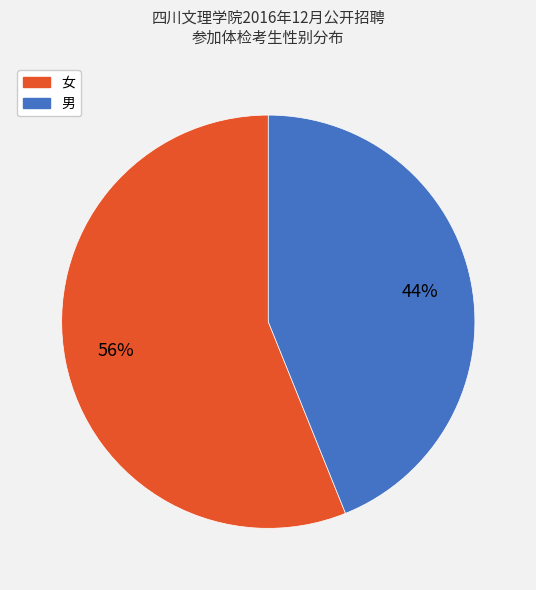

To the nearest percent, what is the difference between the 男 and 女 slice percentages?

12%